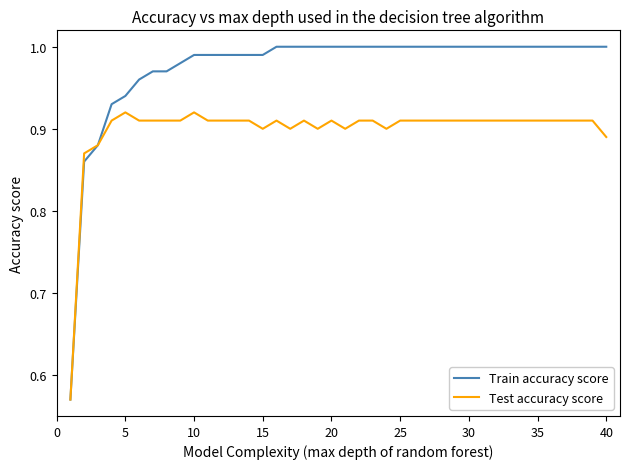

List the series in order of their peak value, highest first.

Train accuracy score, Test accuracy score